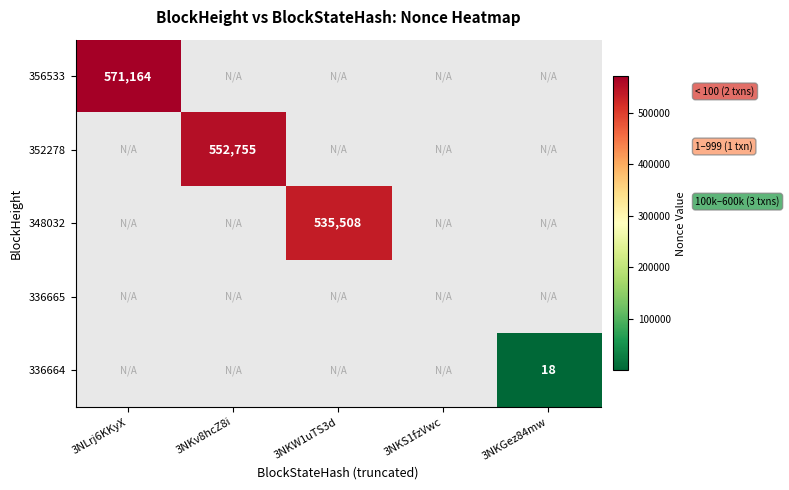

The value of 356533 at 3NLrj6KKyX is 571164. True or false?

True